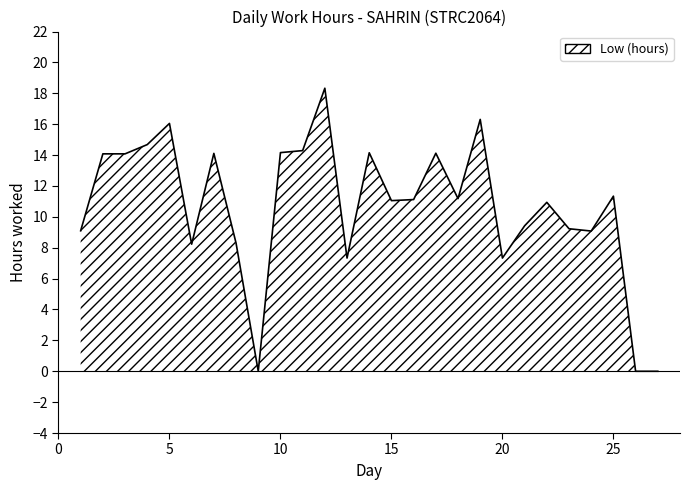

What is the maximum value shown in the chart?

18.3